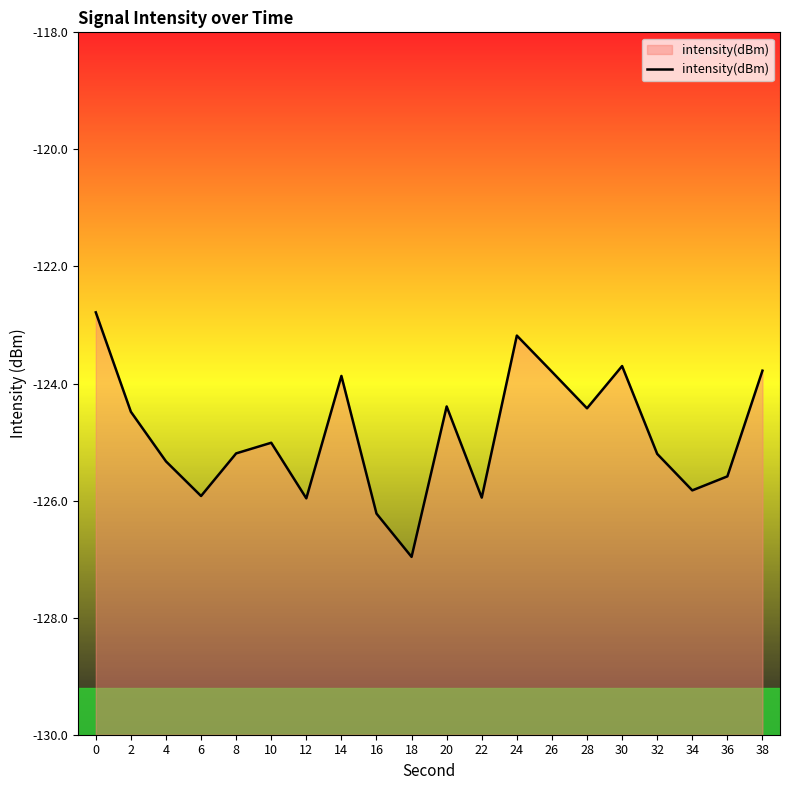

Count the number of values greater than -125.

9